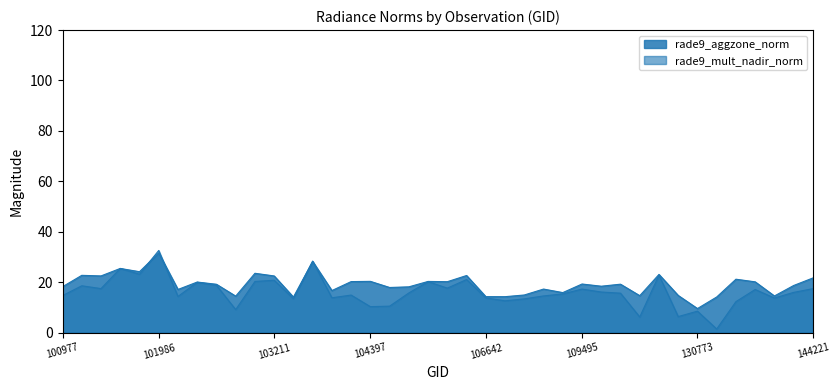

Rank the series at 104405 from highest to lowest value.

rade9_aggzone_norm, rade9_mult_nadir_norm